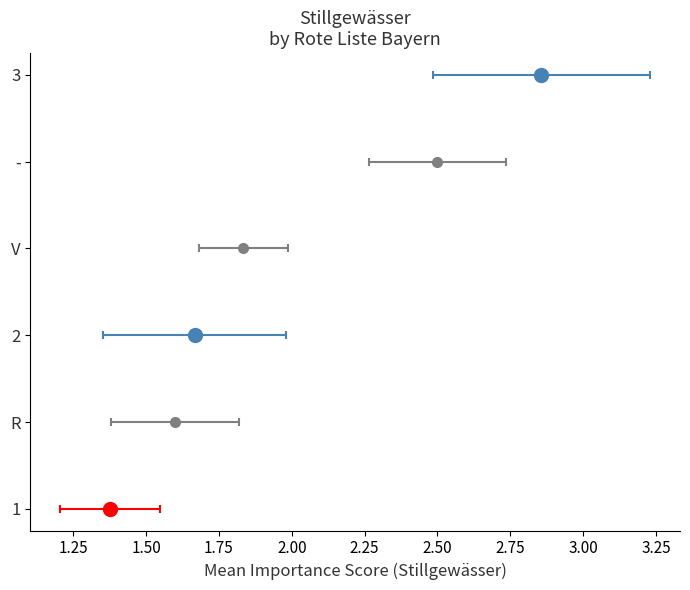

Are the bars grouped side by side (vs. stacked)?

No